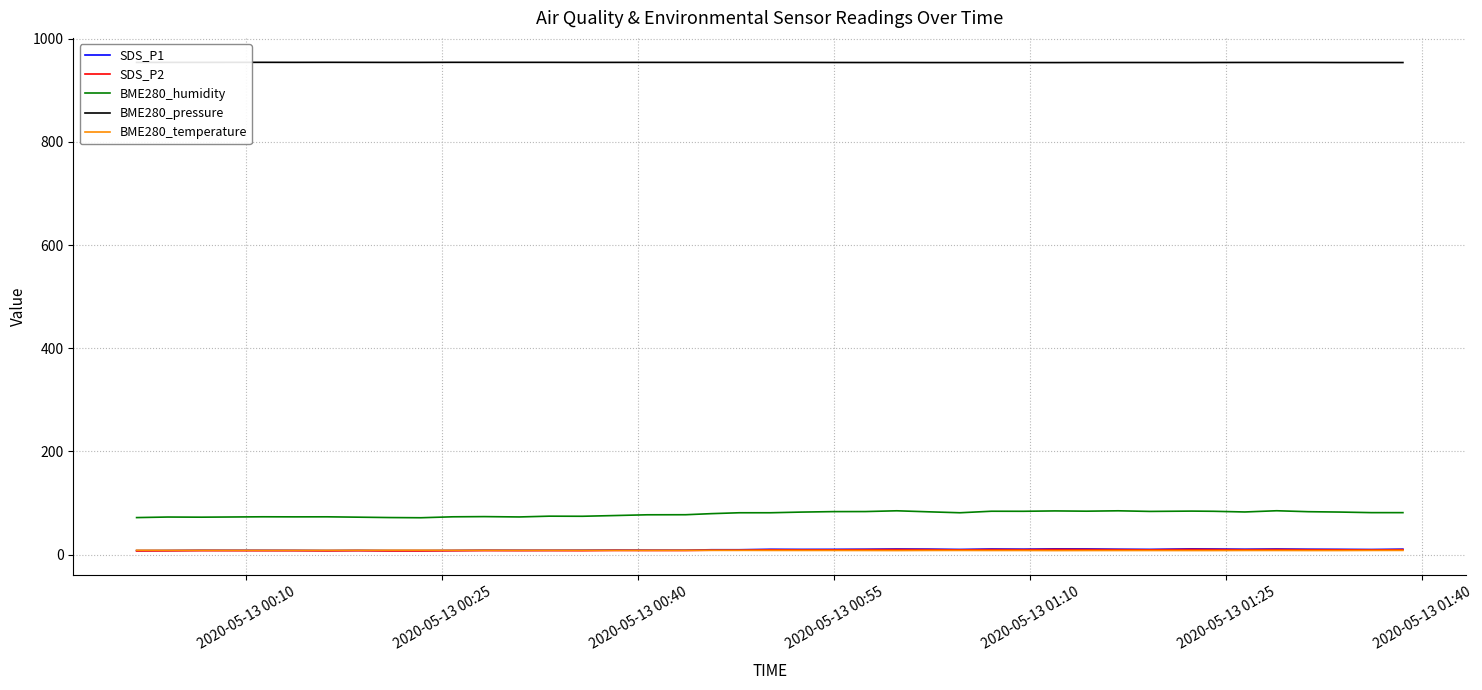

True or false: BME280_humidity and SDS_P2 intersect in this chart.

False